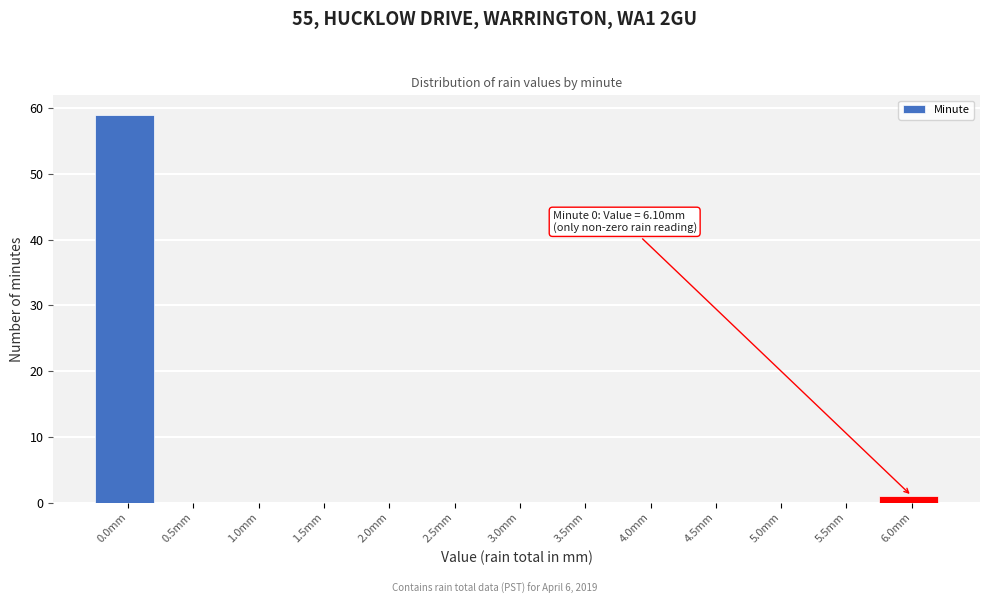

Reading right to left, list all the values displayed in this chart.

6.0mm=1	5.5mm=0	5.0mm=0	4.5mm=0	4.0mm=0	3.5mm=0	3.0mm=0	2.5mm=0	2.0mm=0	1.5mm=0	1.0mm=0	0.5mm=0	0.0mm=59